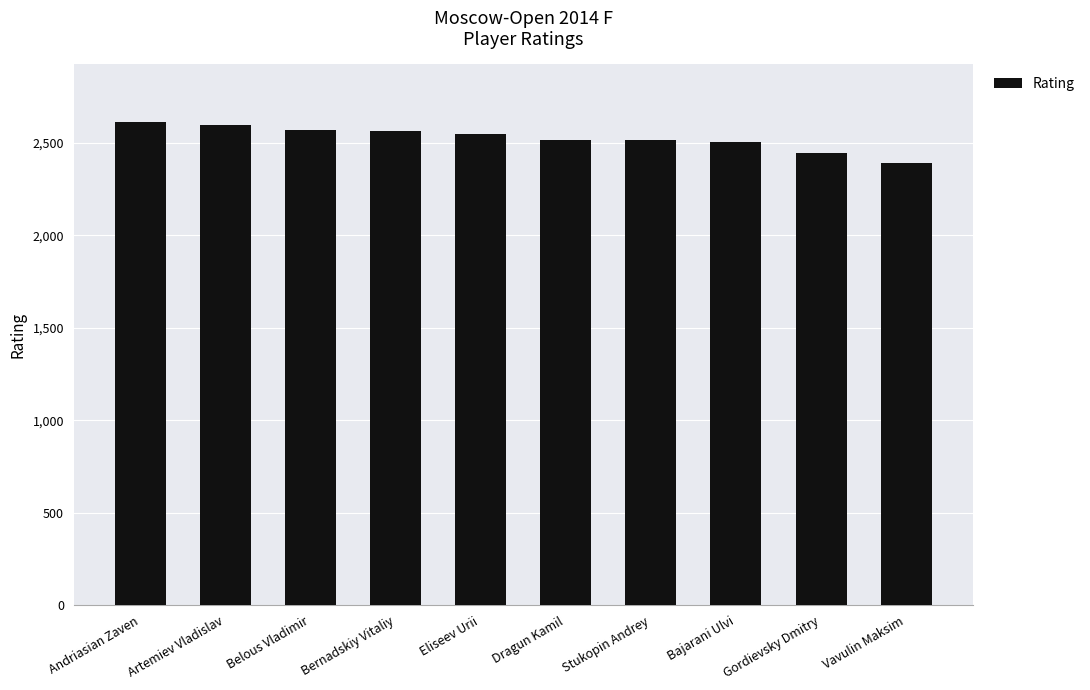

What is the value of the 8th bar from the left?

2504